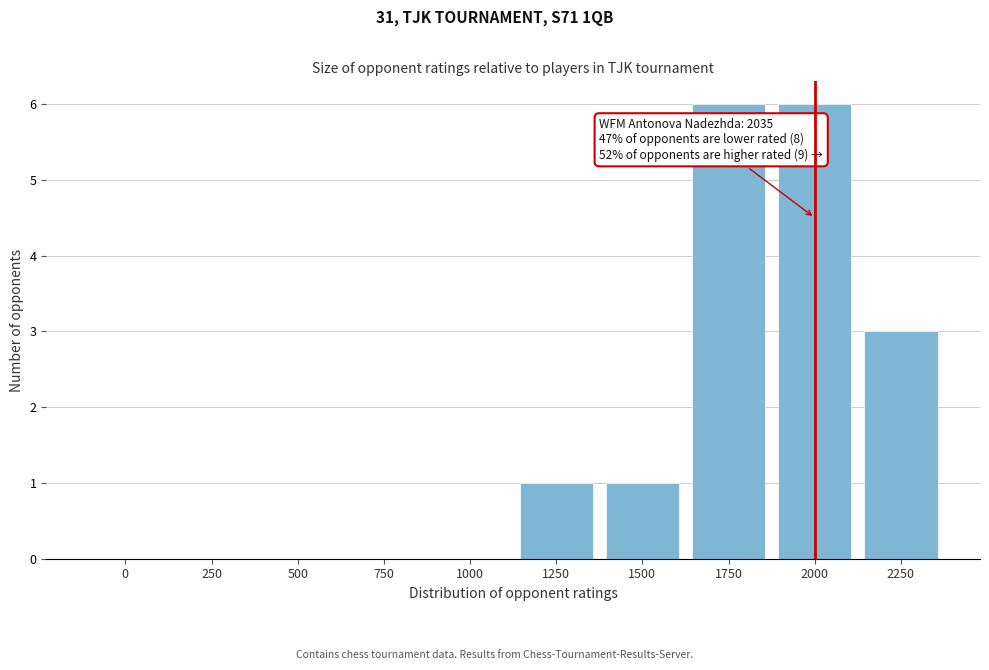

Reading right to left, what are all the values shown in this chart?

2250=3	2000=6	1750=6	1500=1	1250=1	1000=0	750=0	500=0	250=0	0=0